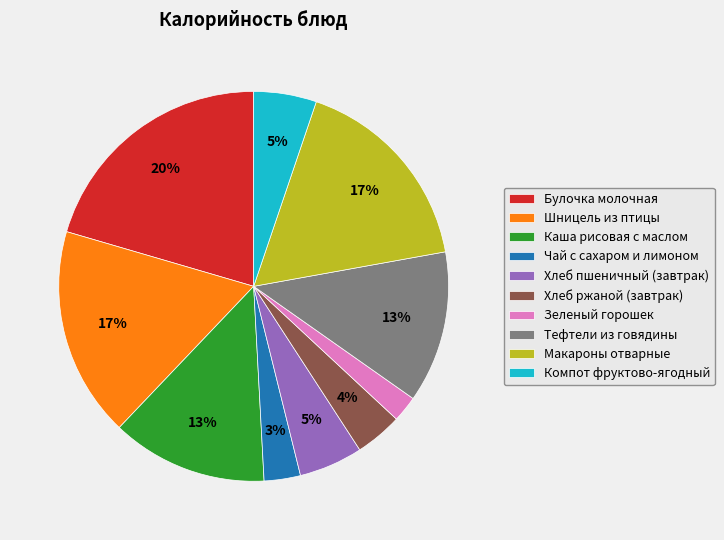

What percentage is the Каша рисовая с маслом slice, to the nearest percent?

13%